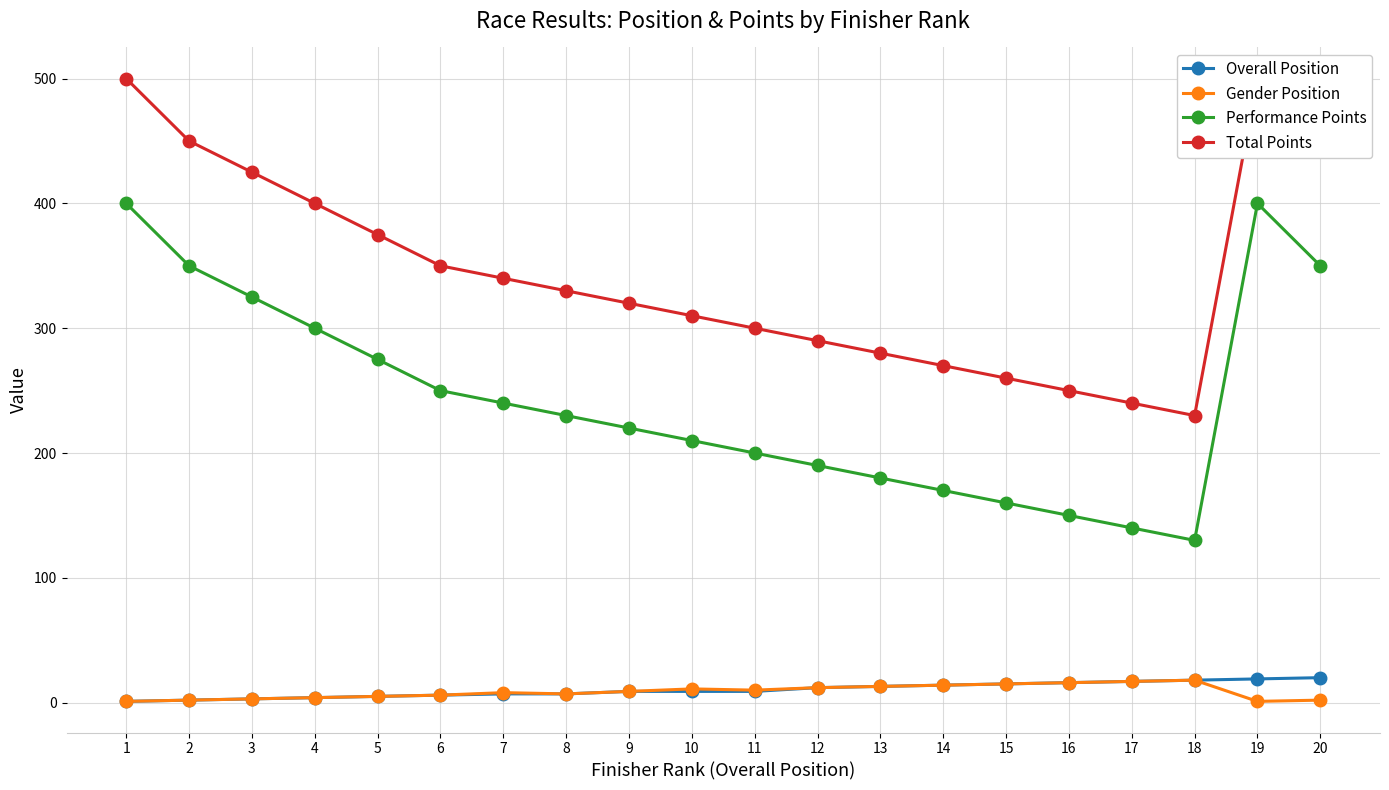

The Gender Position series shows 2 at 3. True or false?

False